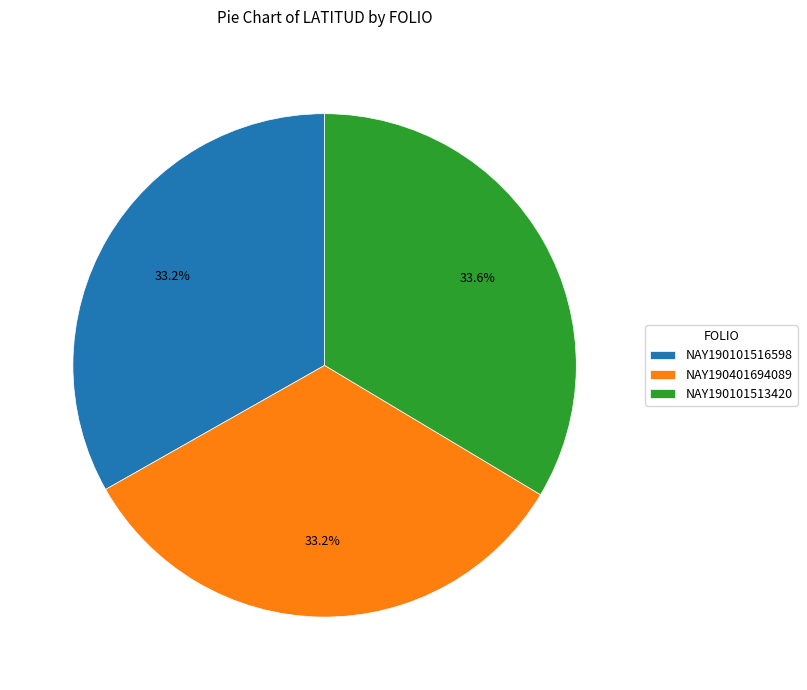

Does any single category account for the majority?

No